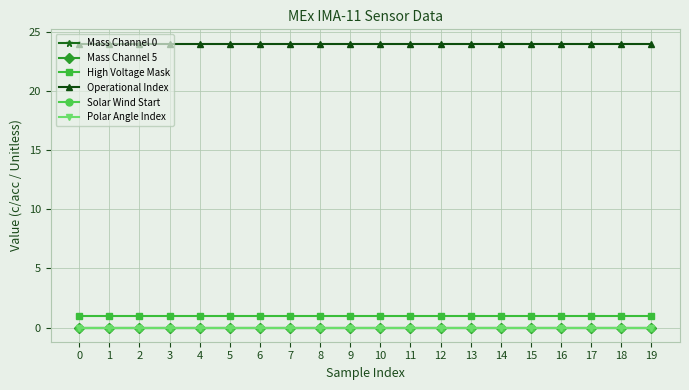

What is the average value of the Operational Index series?

24